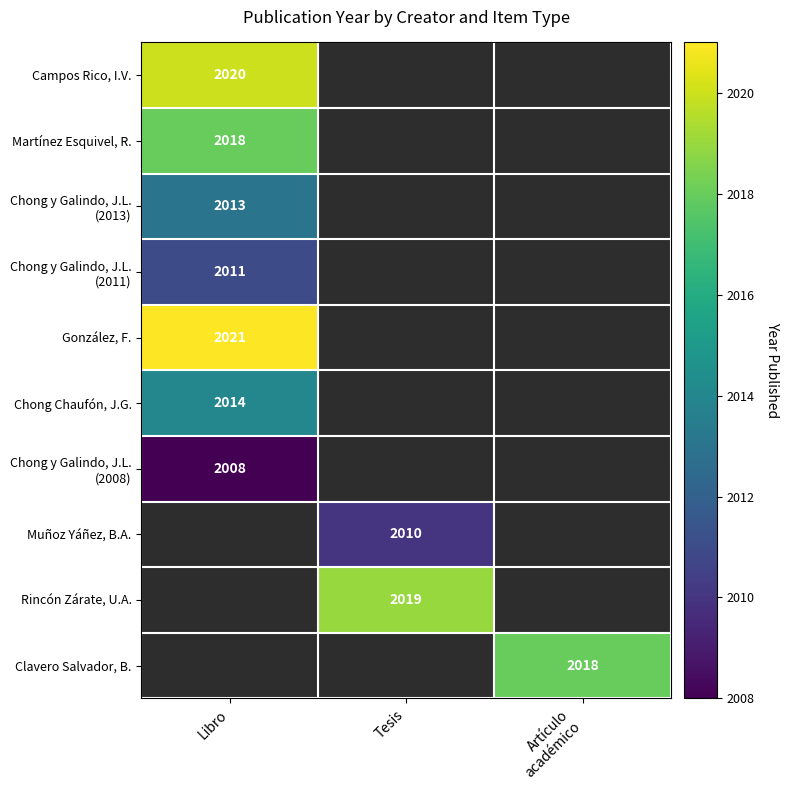

Is it true that Chong Chaufón, J.G. equals 1089 at Libro?

False